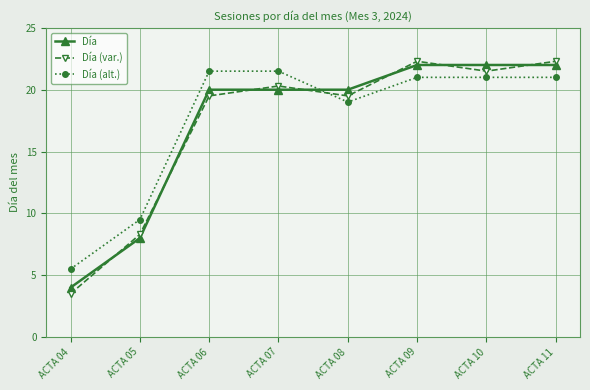

What value does the Día (alt.) series have at ACTA 05?

9.5